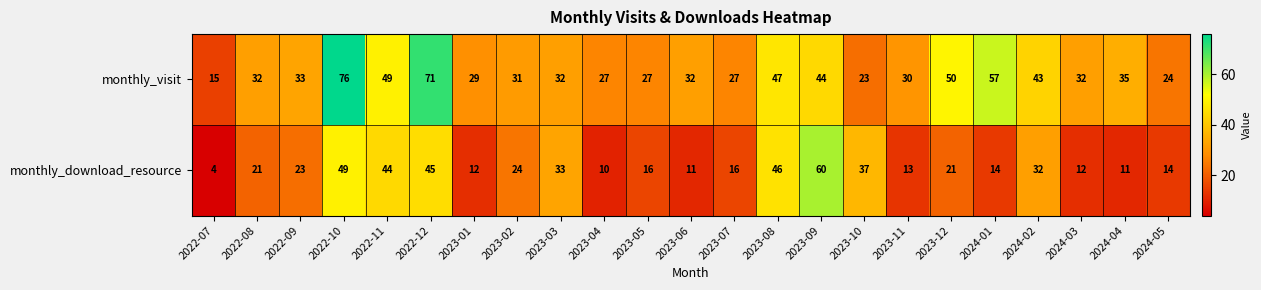

Read the monthly_download_resource value at 2023-08, to the nearest 10.

50